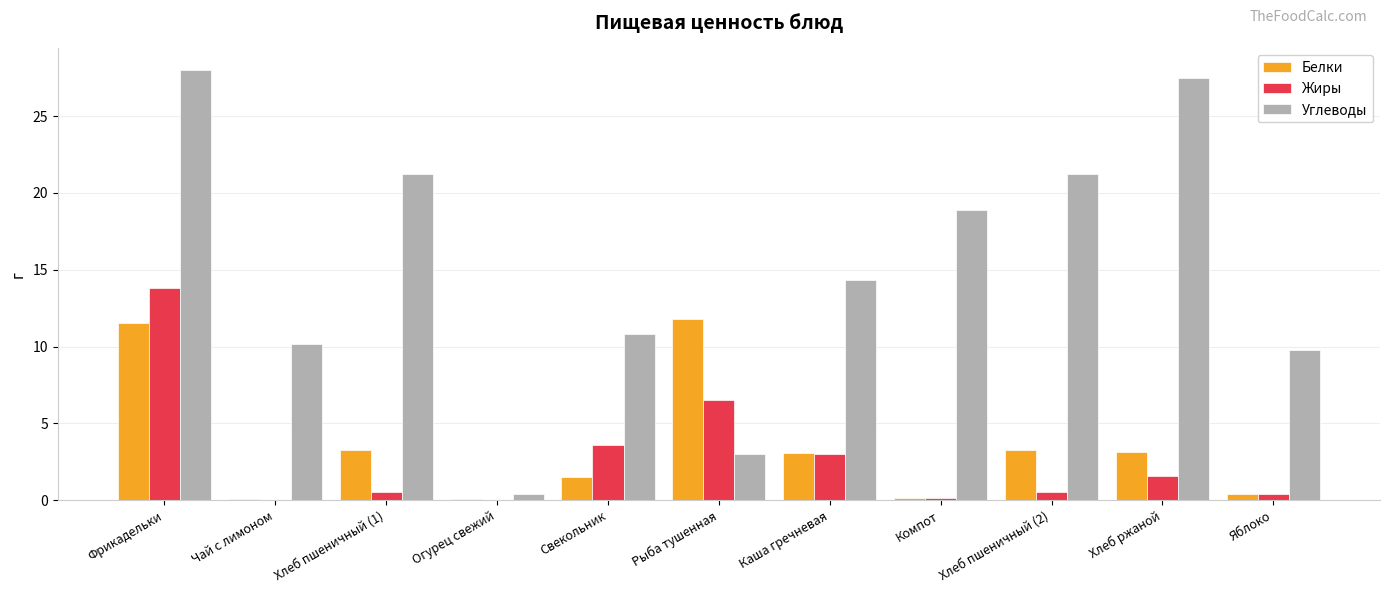

Are the bars horizontal?

No